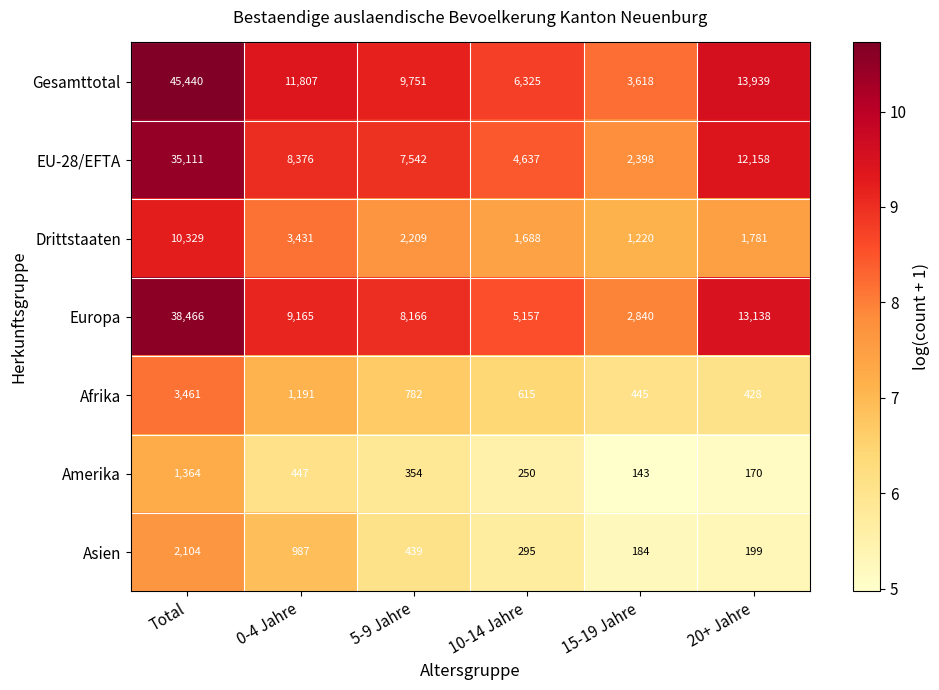

What is the average value of the Drittstaaten series?

3443